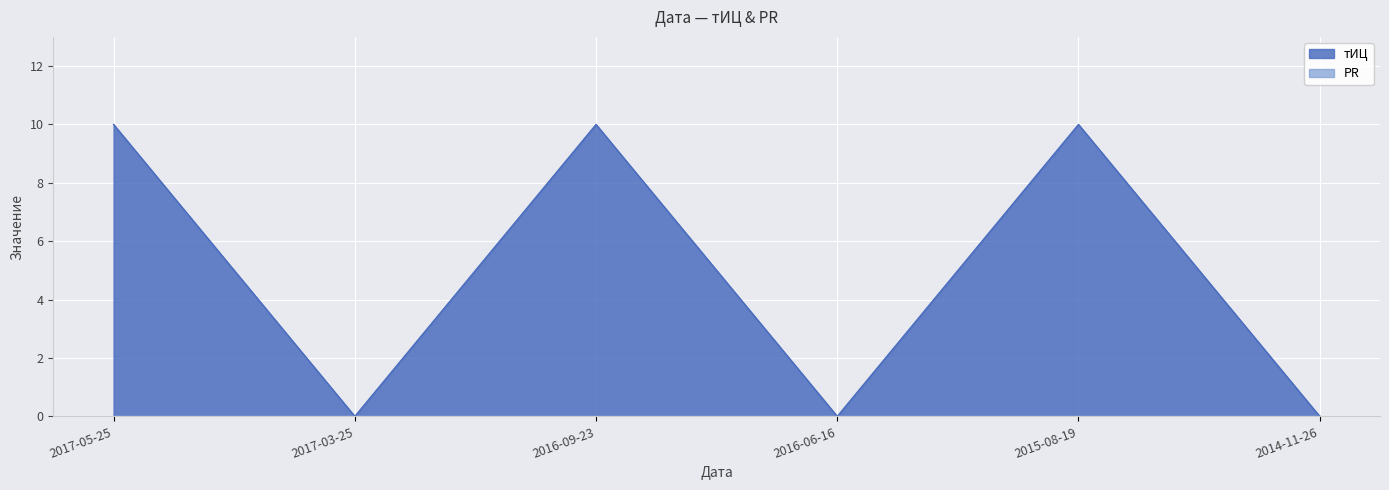

At which category does the data reach its first local valley?

2017-03-25